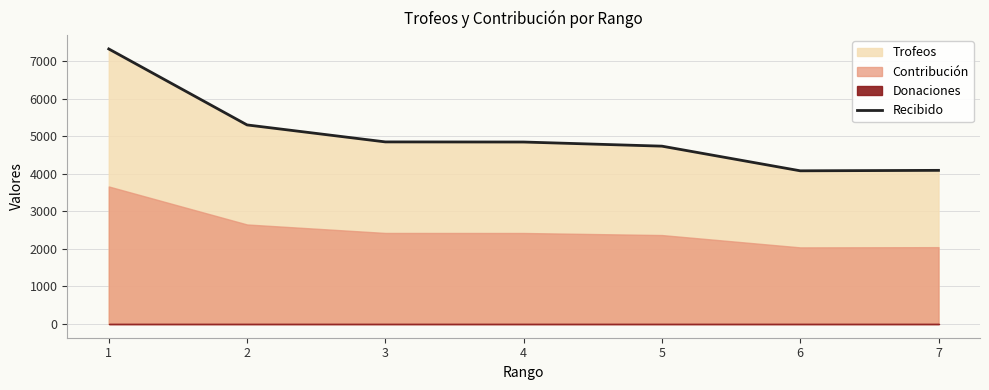

At which category does the chart reach its peak across all series?

1